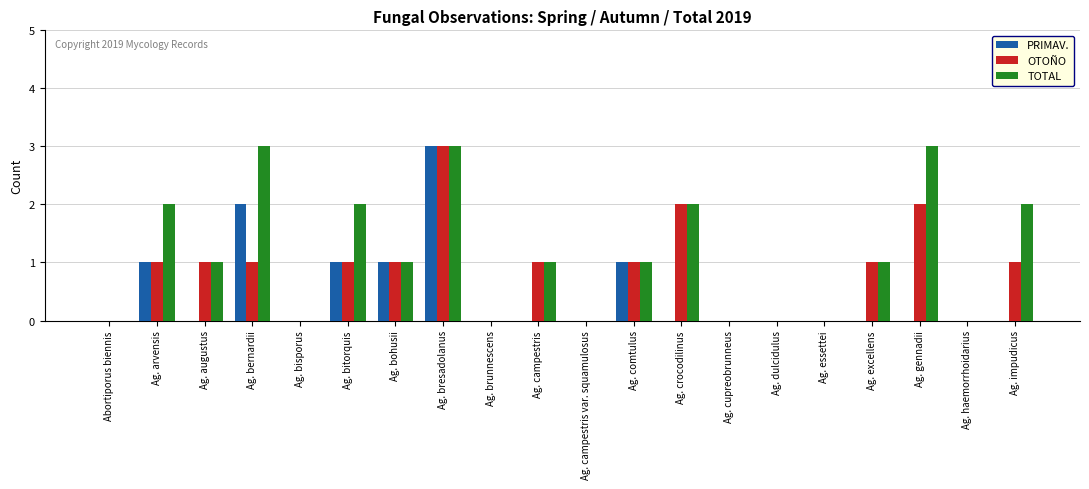

What is the sum of all TOTAL values?

22